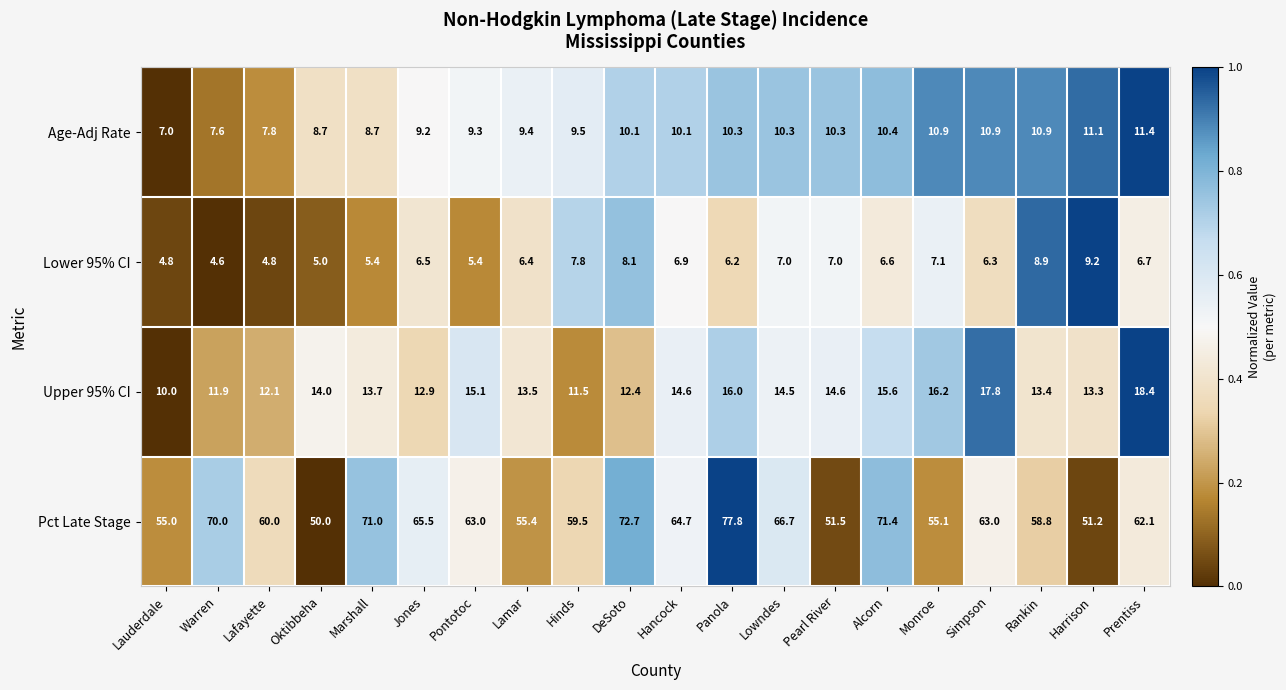

What is the lowest value of the Pct Late Stage series?

50.0